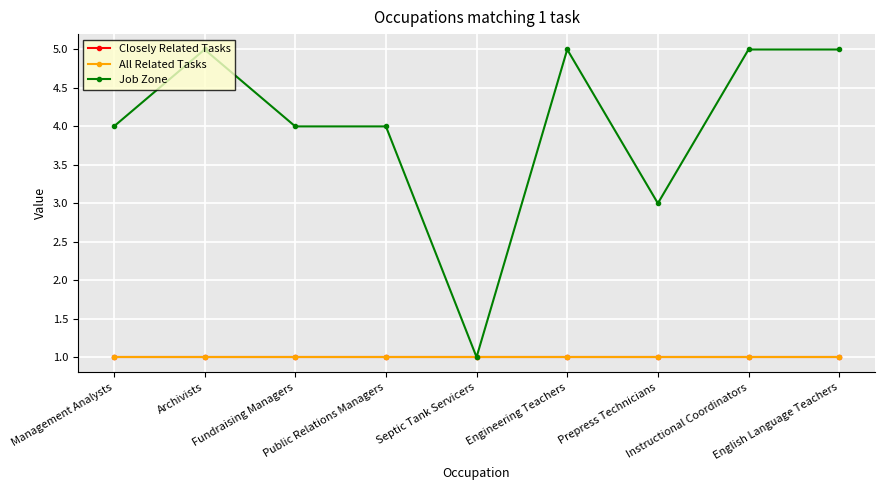

How many lines are shown in the chart?

3